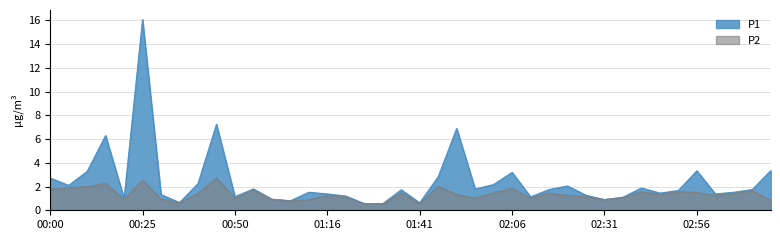

What is the value of the P1 point at the 16th from the left?

1.4